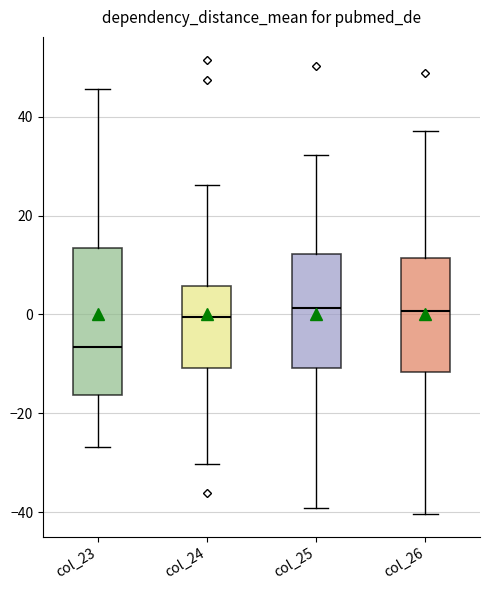

Where does the upper whisker of the box for col_26 end on the y-axis? The values are not printed on the chart, so give them approximately, as read against the axis.

38